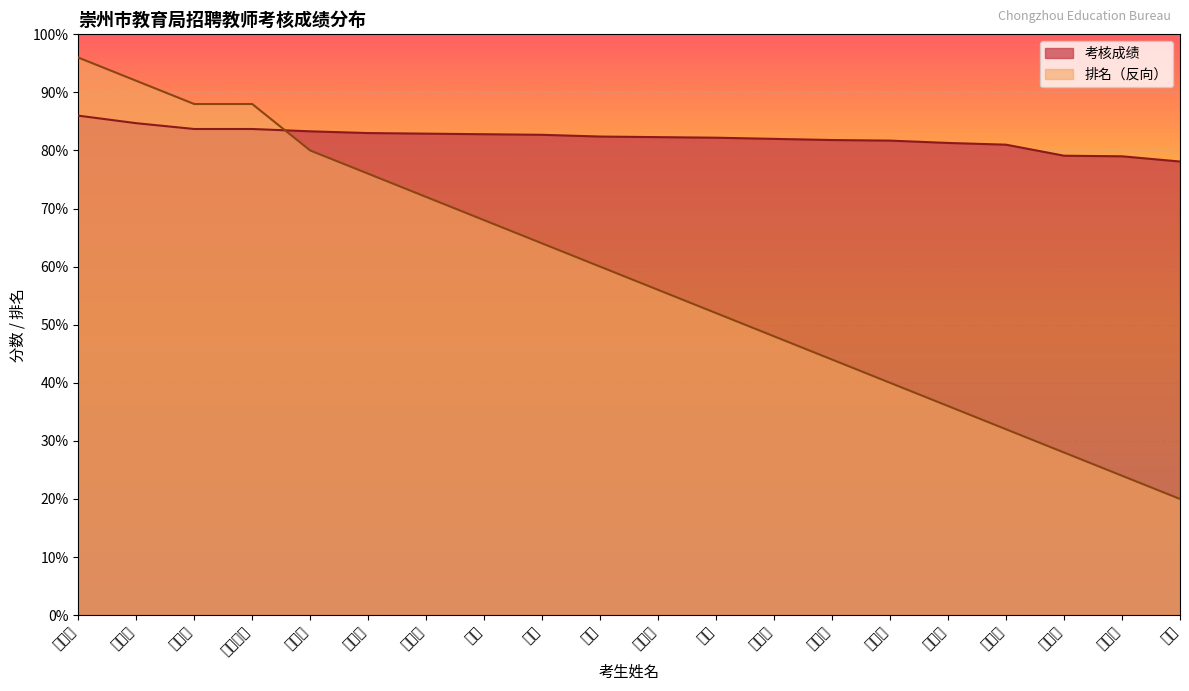

True or false: 考核成绩 has a value of 82.8 at 刘宇.

True